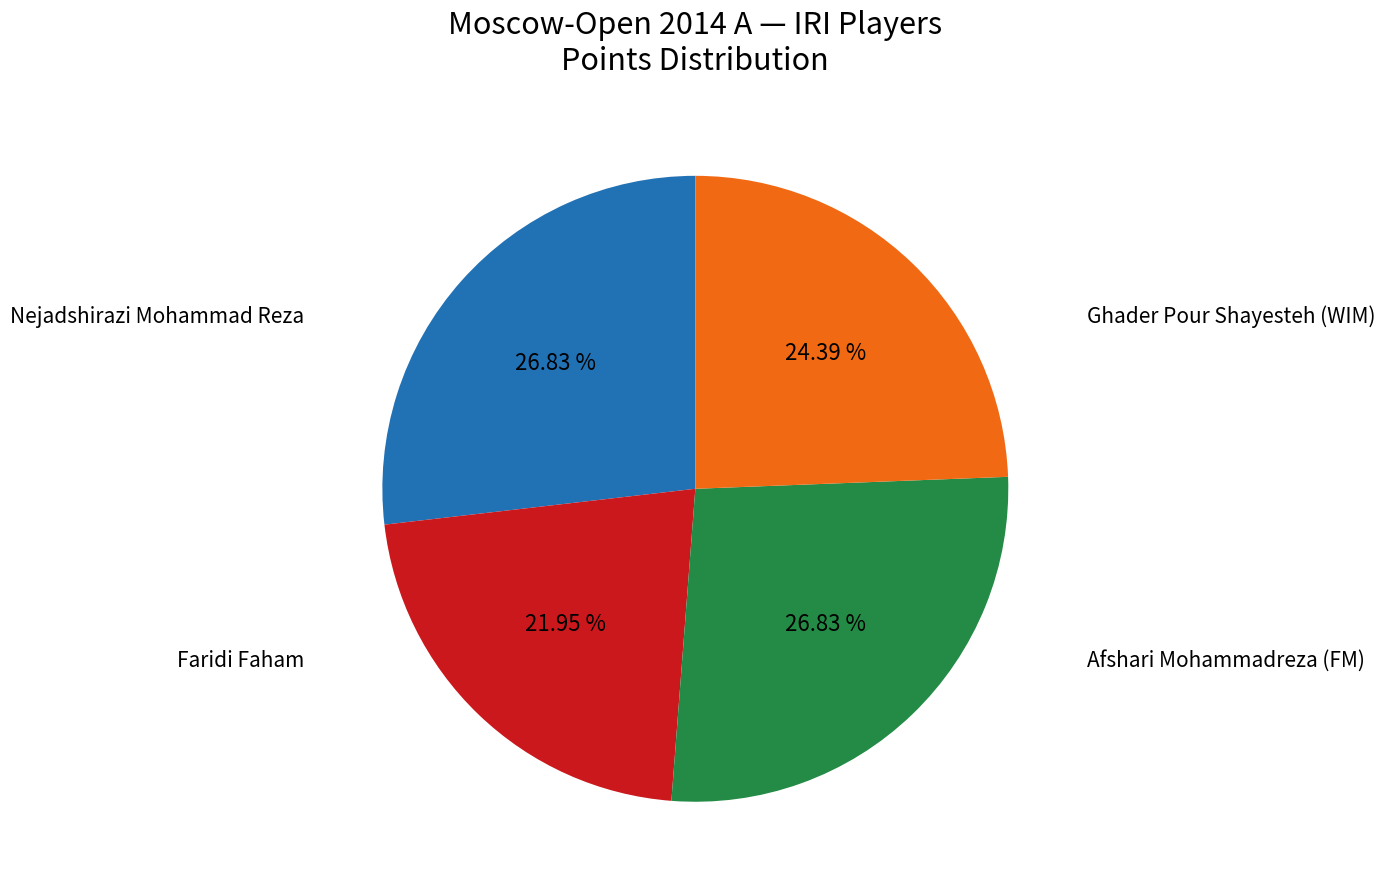

Does any single category account for the majority?

No